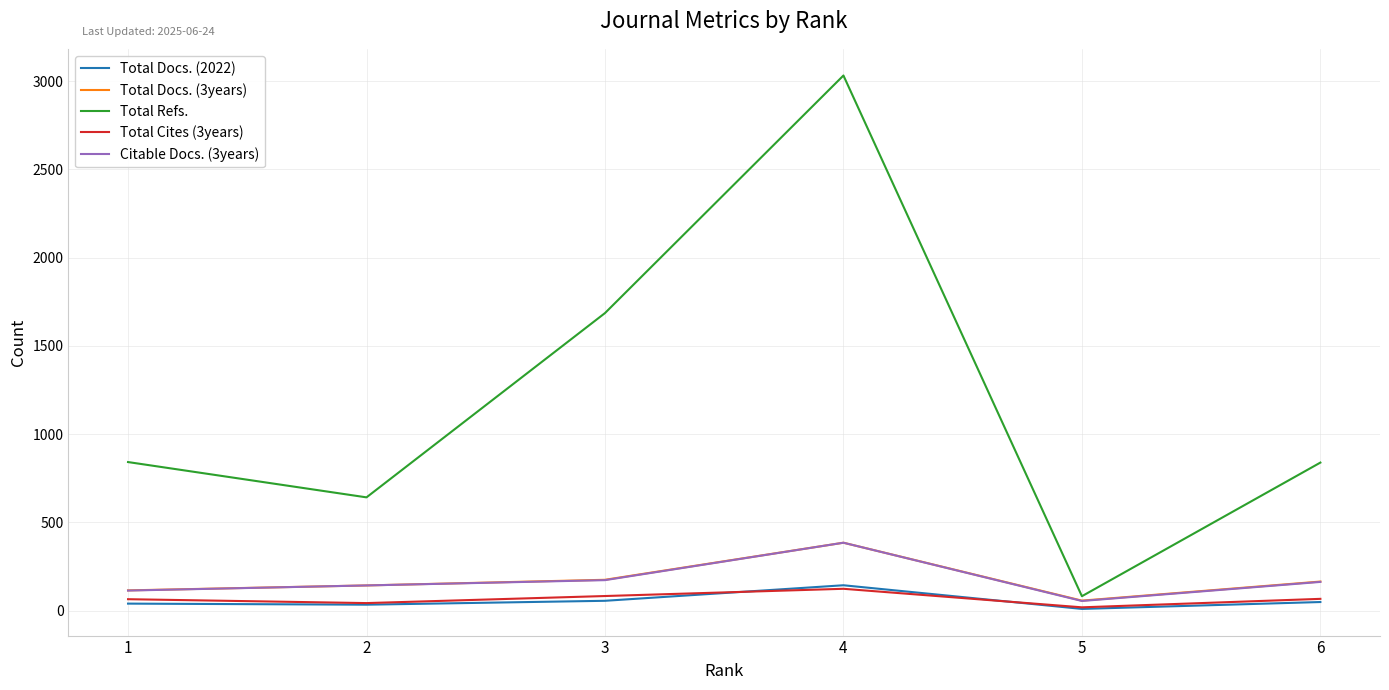

At which category does Citable Docs. (3years) reach its first local peak?

4